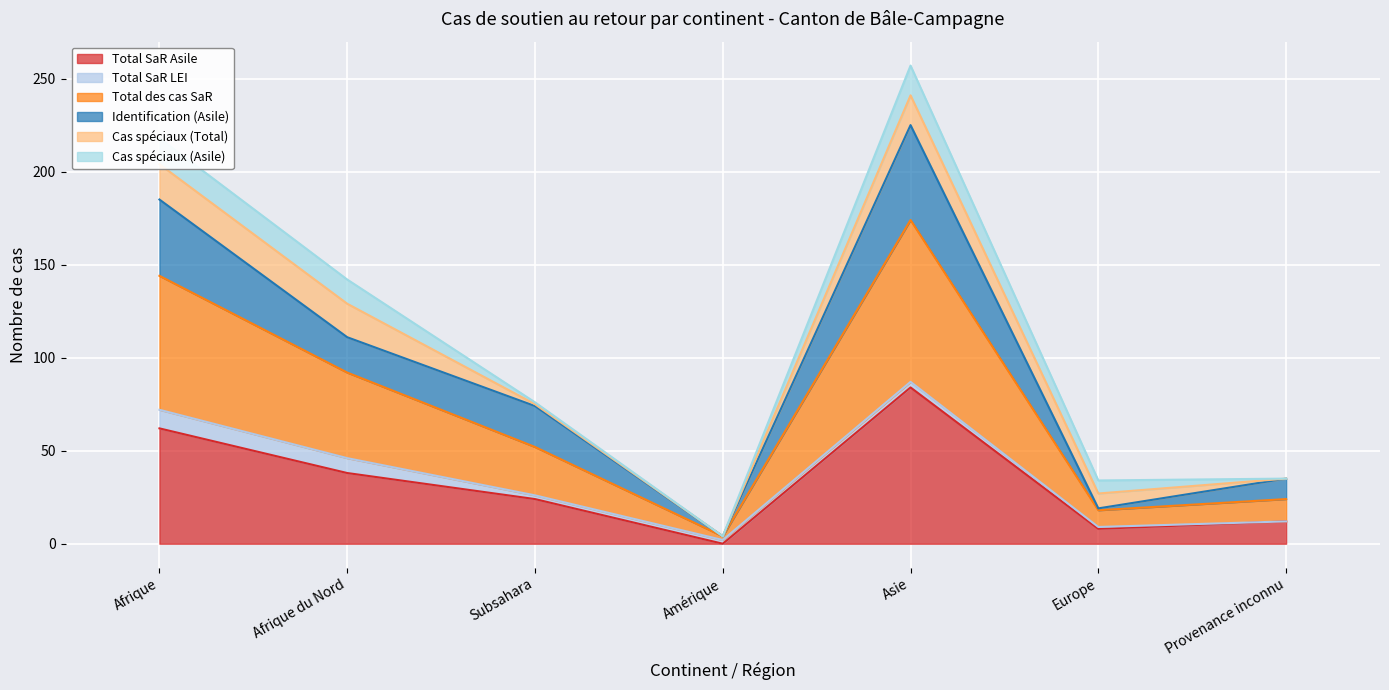

The Total SaR Asile series shows 62 at Afrique. True or false?

True